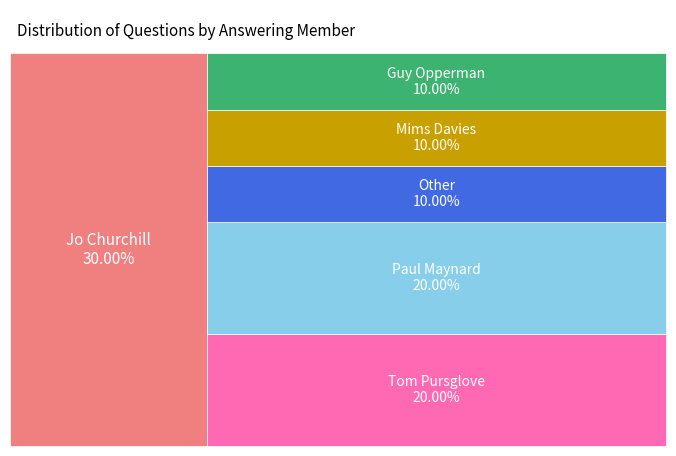

Does any single category account for the majority?

No